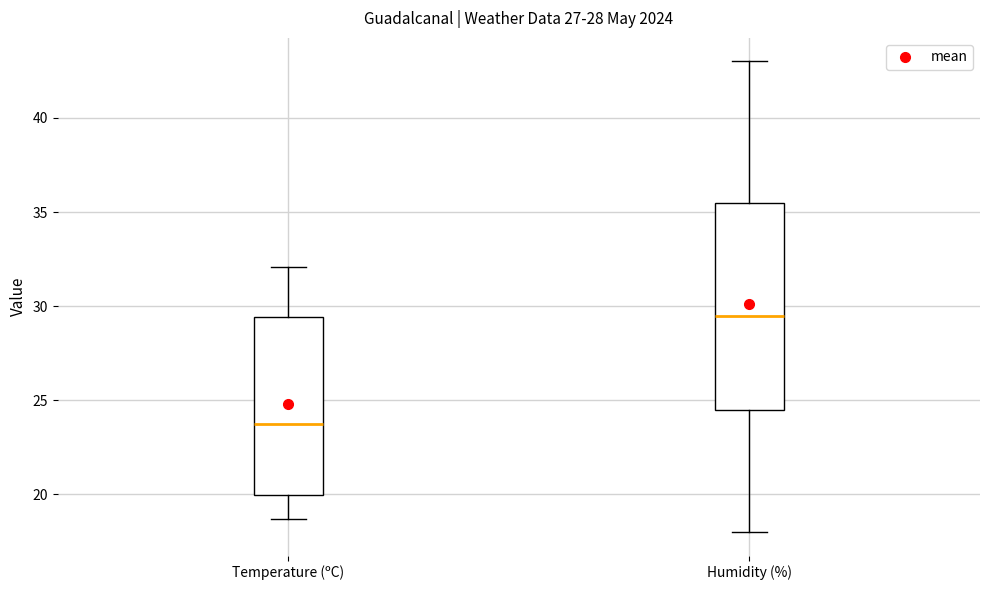

Which box's median line is the highest?

Humidity (%)